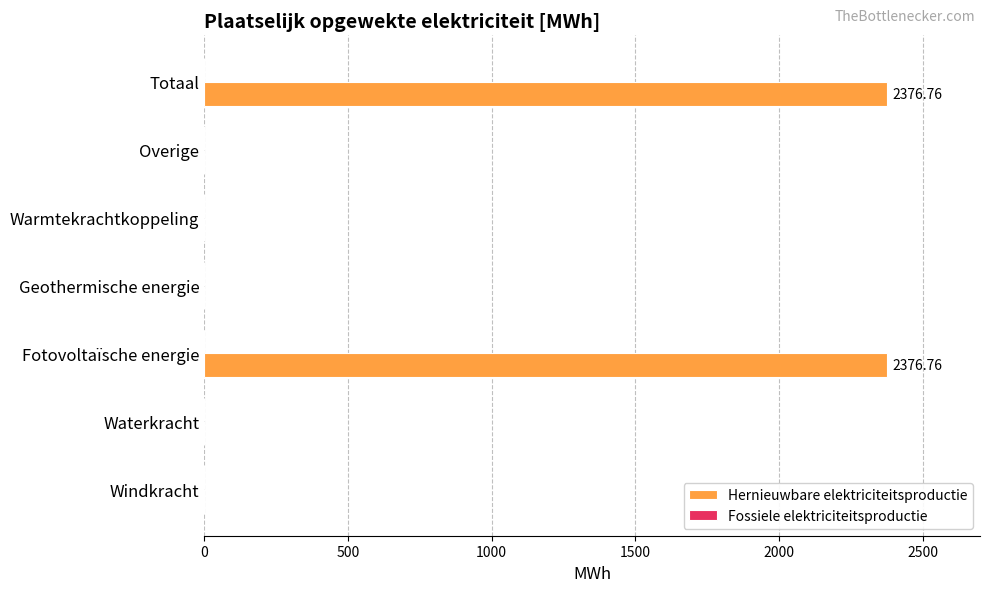

What is the sum of all values?

4753.5